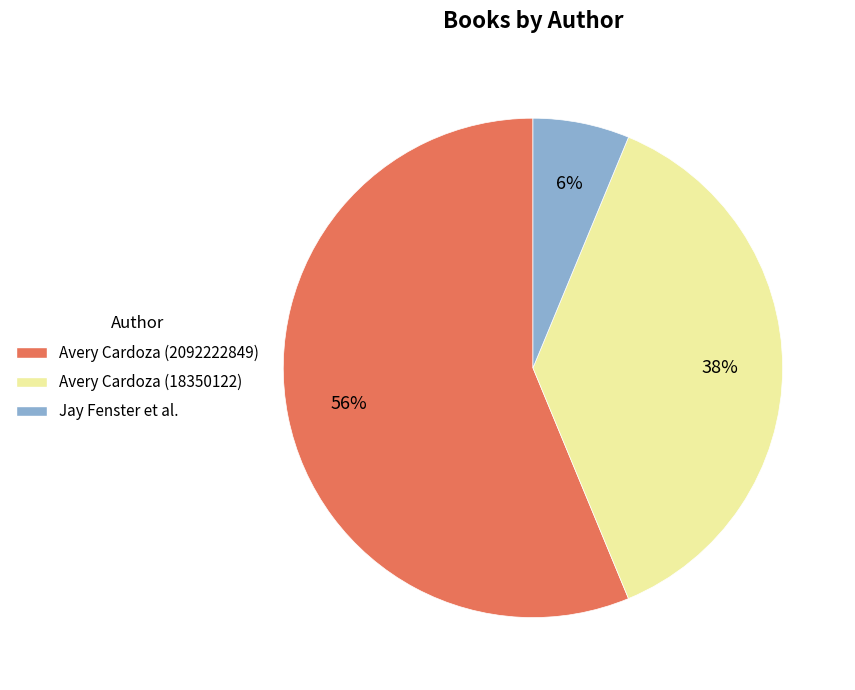

Does any single category account for the majority?

Yes